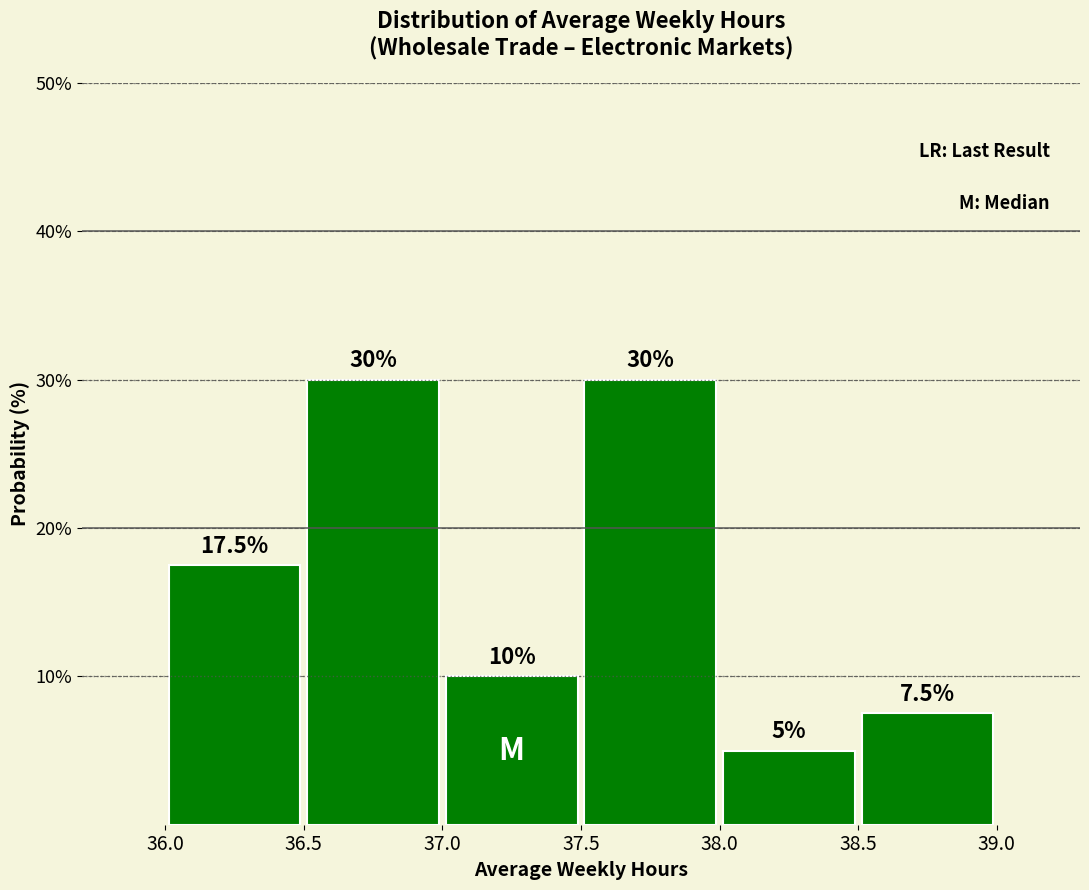

What is the height of the bar covering 36.0 to 36.5 on the x-axis?

17.5